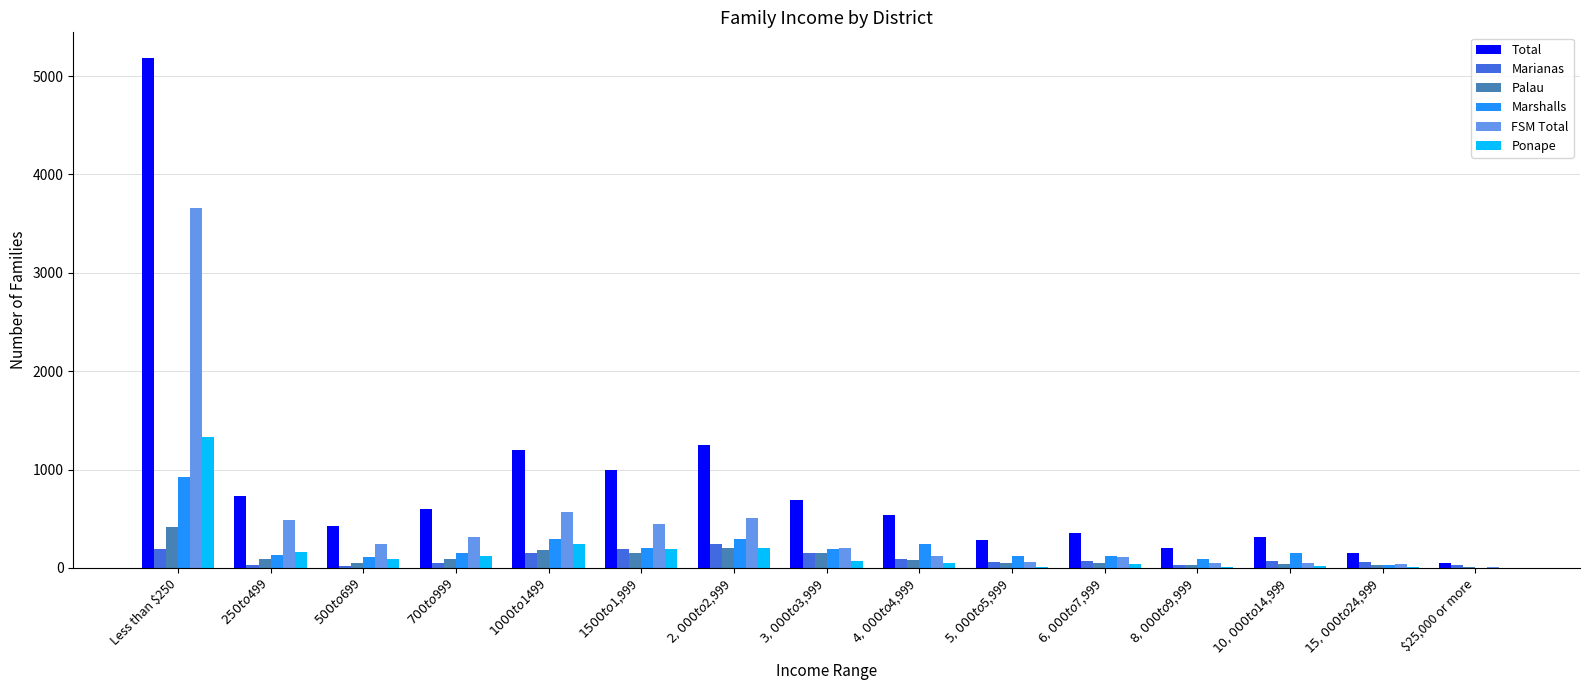

At which category is the sum across all series the highest?

Less than $250